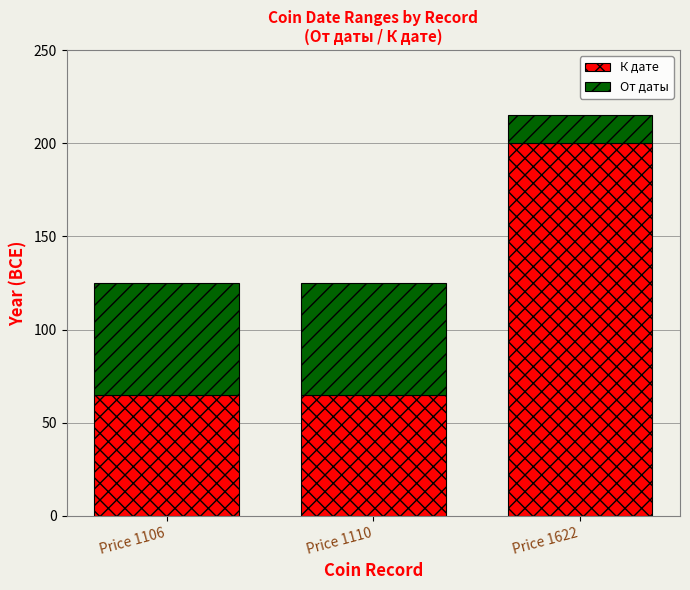

What value does the К дате series have at Price 1110, to the nearest 5?

65